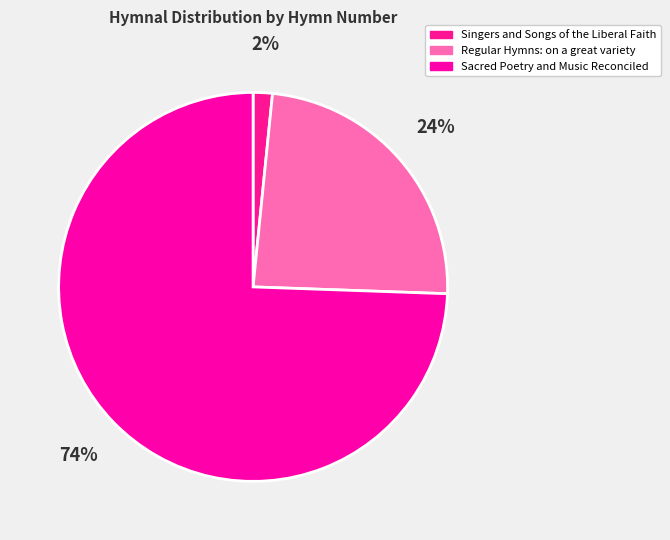

To the nearest percent, what is the combined percentage of Singers and Songs of the Liberal Faith and Regular Hymns: on a great variety?

26%